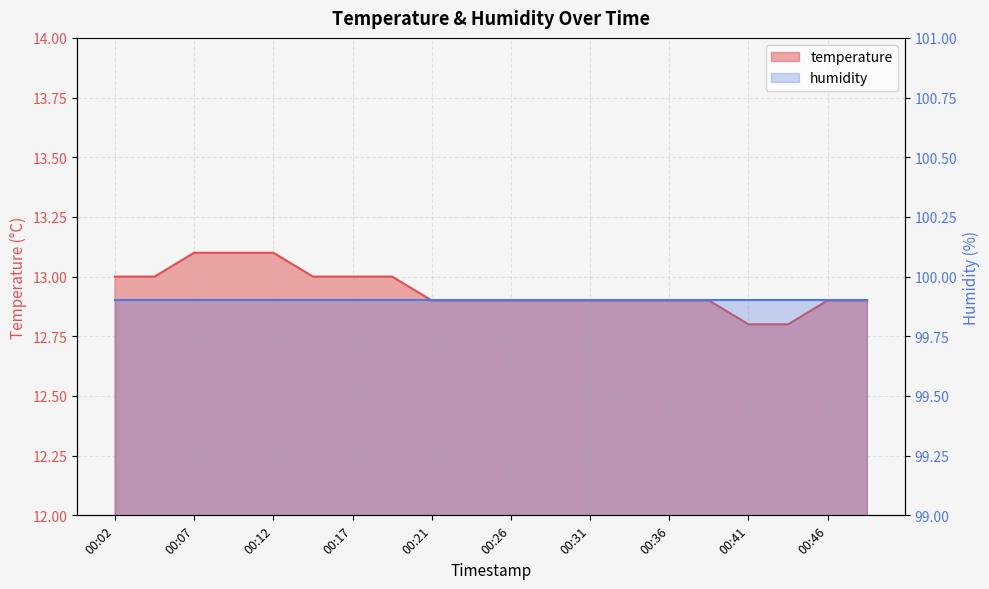

Count the values in the range 12 to 13.

17